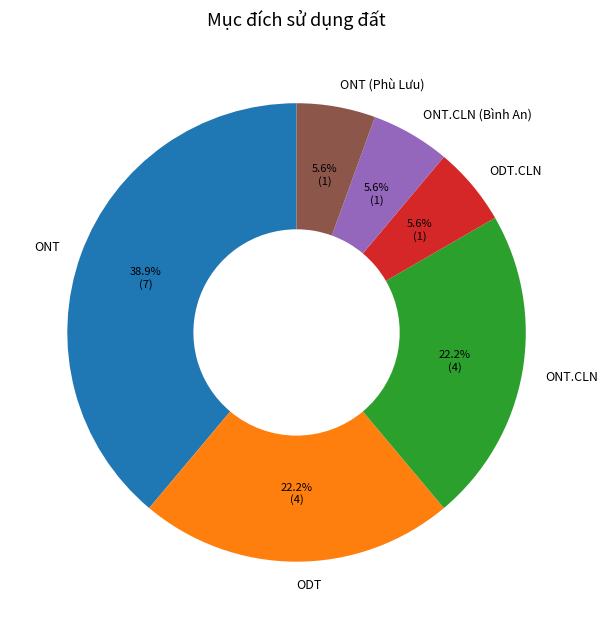

Combined, do ONT (Phù Lưu) and ODT account for over 50%?

No